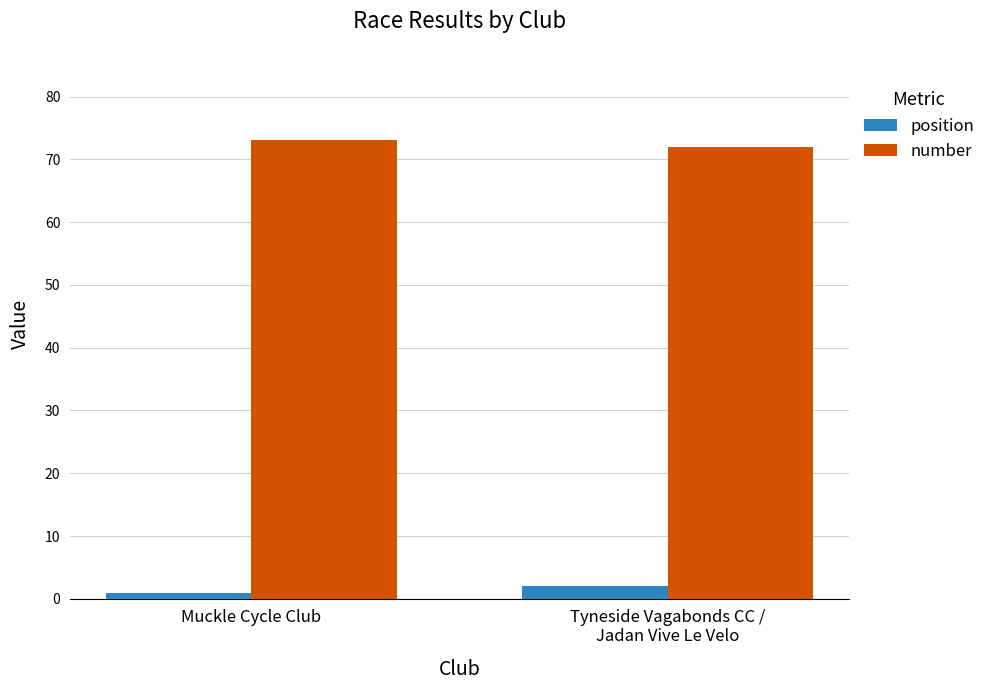

Which series has the largest total across all categories?

number